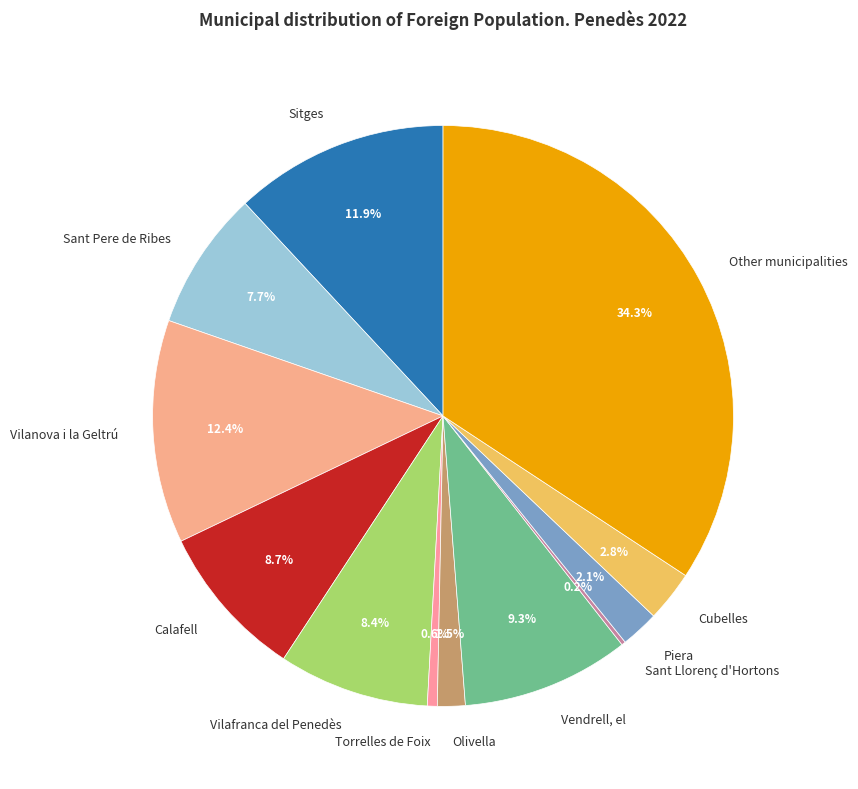

What is the largest slice in the pie chart?

Other municipalities